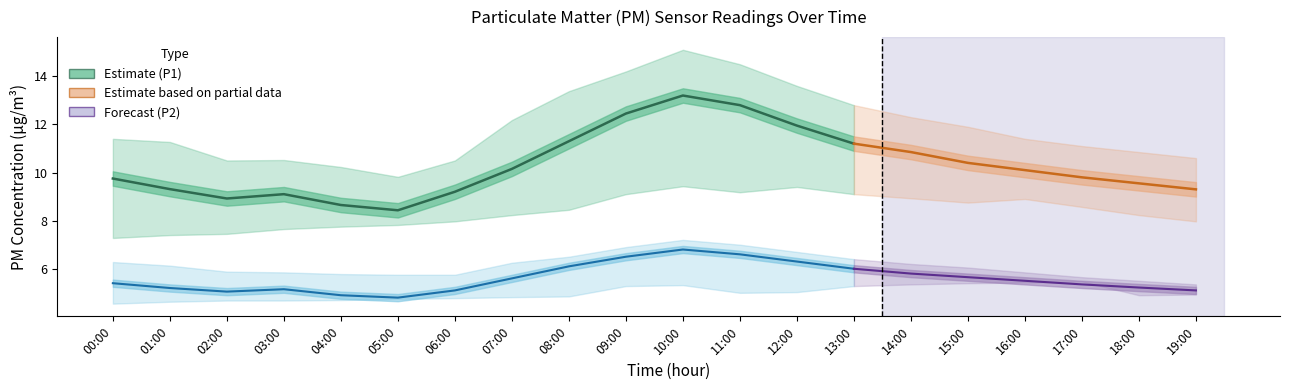

Which series has the largest range (max minus min)?

P1_upper